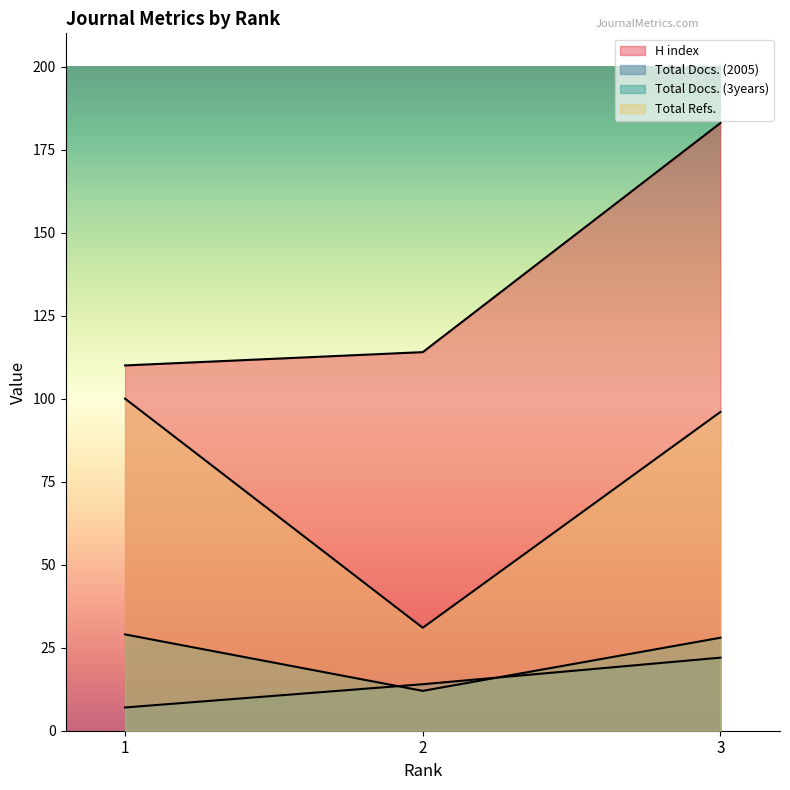

Reading left to right, list all the values displayed in this chart.

H index: 1=110	2=114	3=183
Total Docs. (2005): 1=7	2=14	3=22
Total Docs. (3years): 1=29	2=12	3=28
Total Refs.: 1=100	2=31	3=96